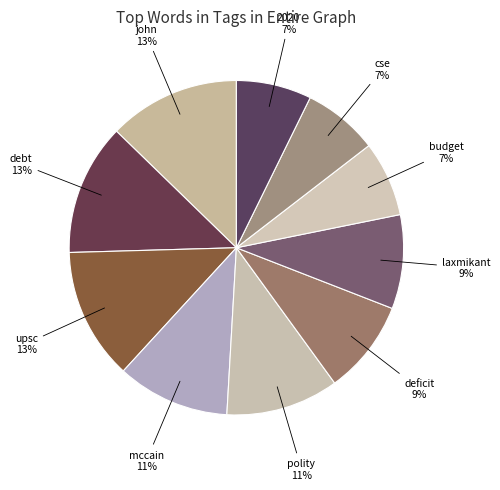

How many slices are in this pie chart?

10